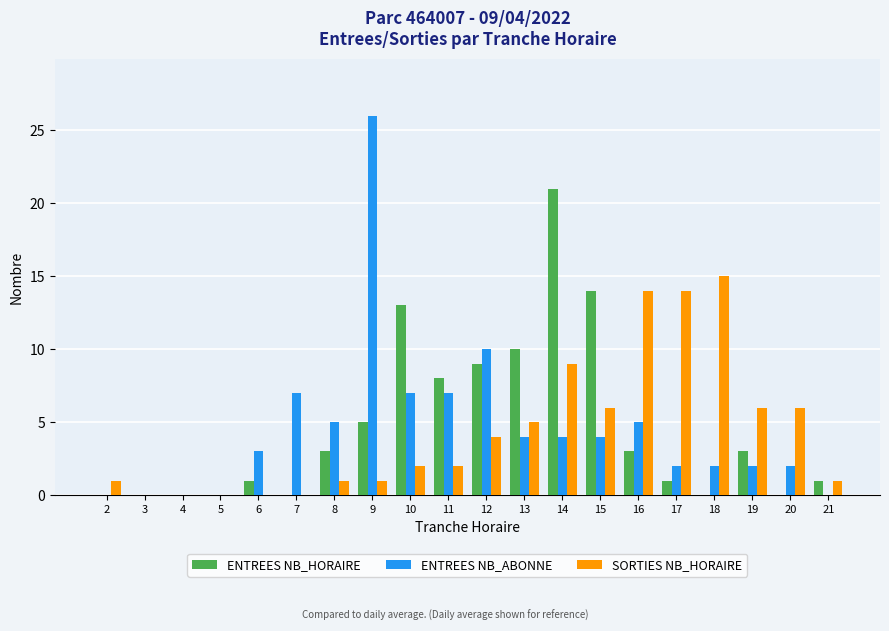

What are all the series names shown in the legend?

ENTREES NB_HORAIRE, ENTREES NB_ABONNE, SORTIES NB_HORAIRE